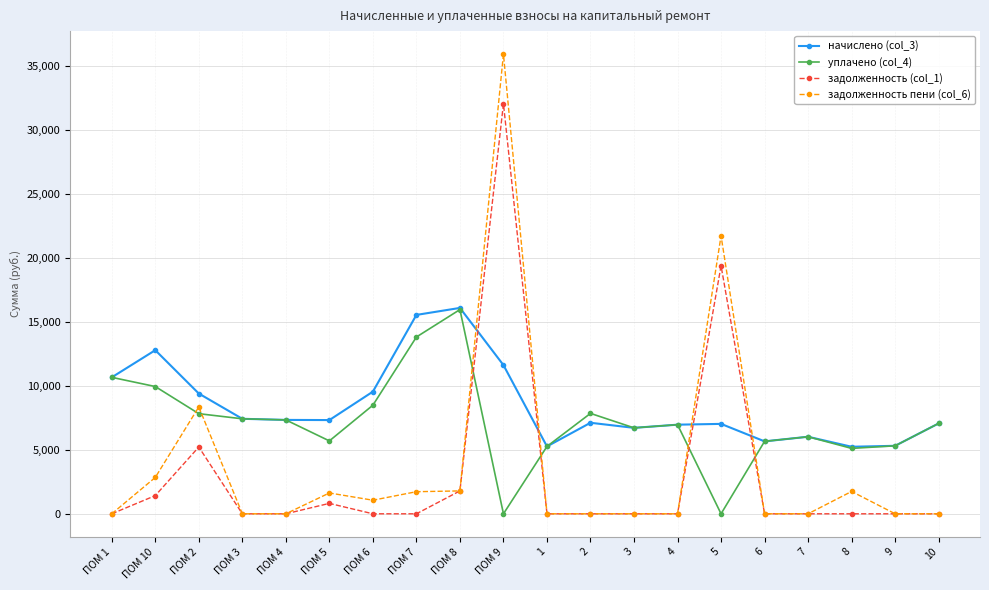

What is the highest value of the задолженность (col_1) series?

32067.4